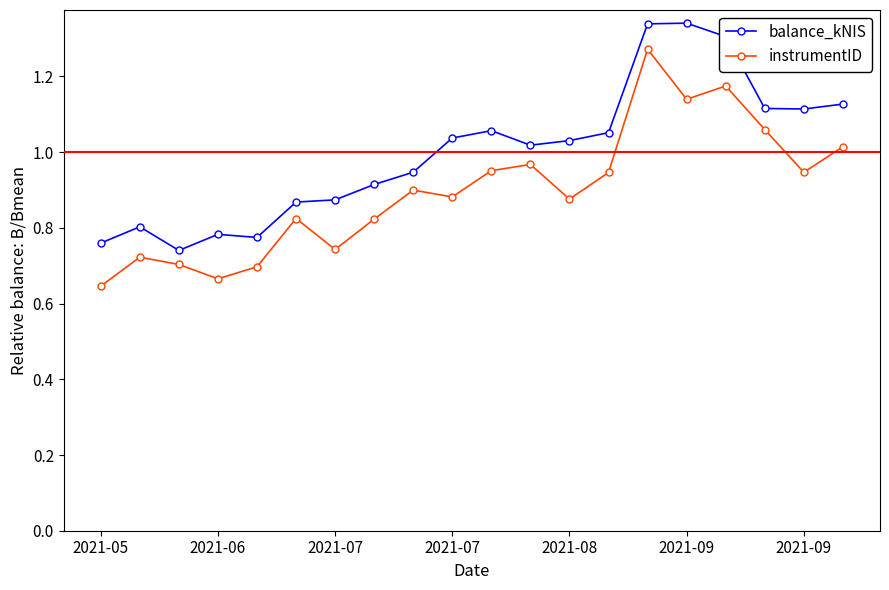

What is the difference between the second highest and minimum values in the instrumentID series?

0.5